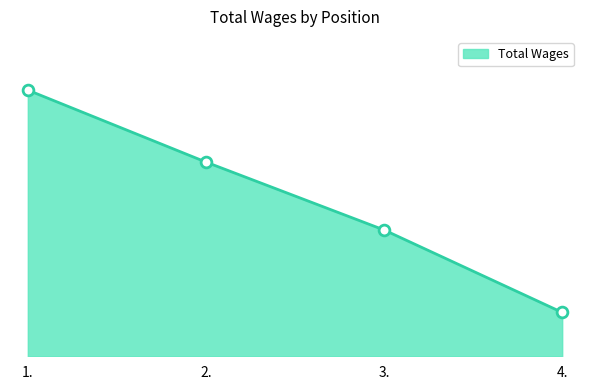

What is the ratio of the value at 2. to the value at 3.?

1.5